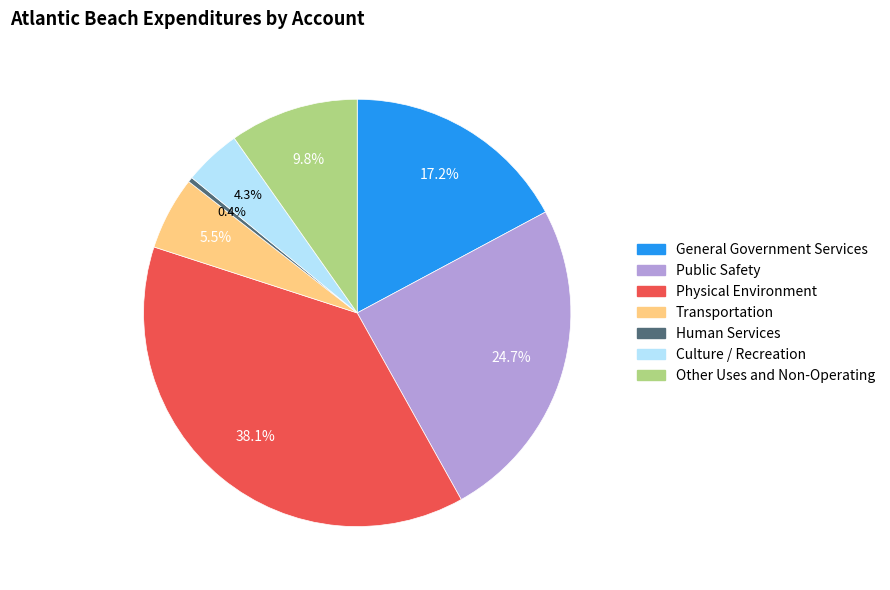

Approximately how many times larger is the value at Public Safety compared to Other Uses and Non-Operating?

2.5